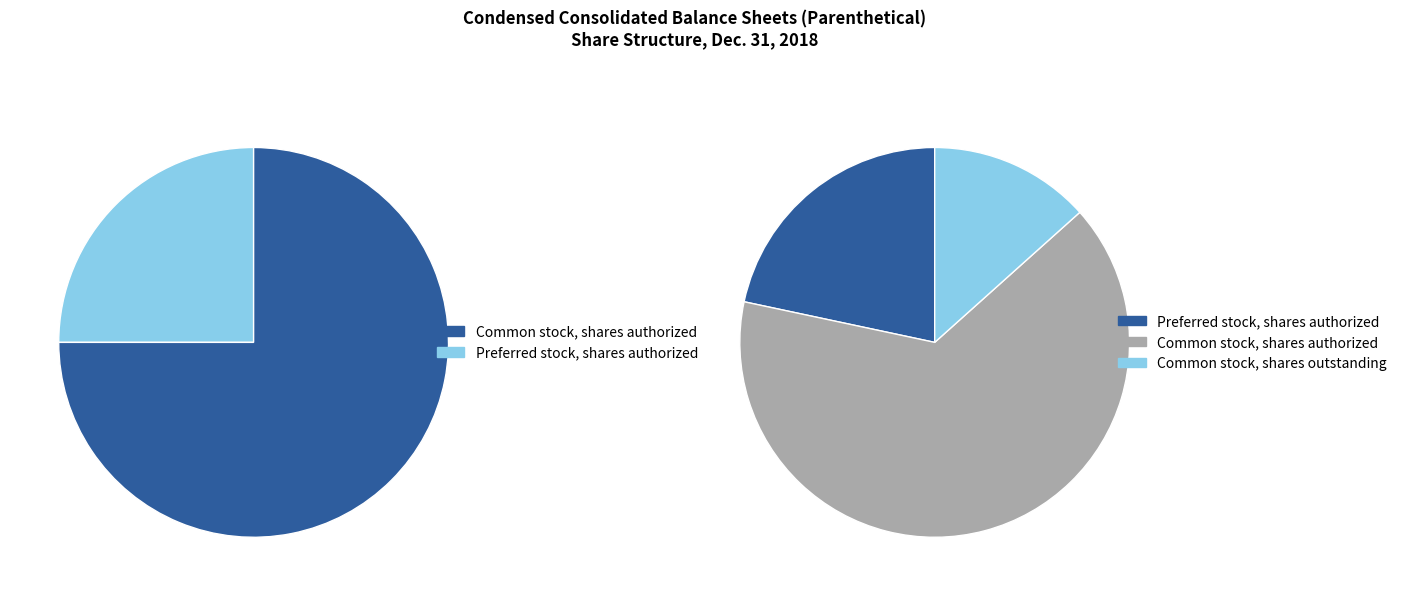

Is there a majority slice in this chart?

Yes